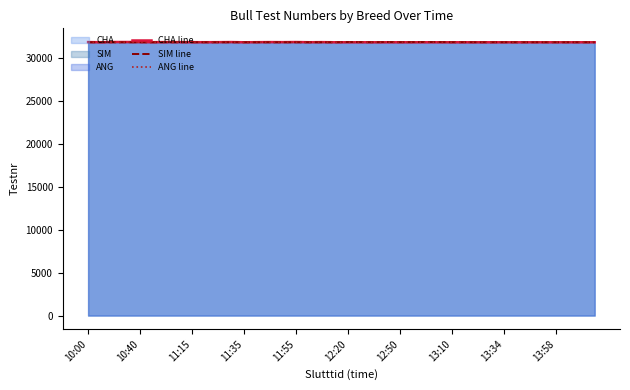

List the series in order of their peak value, lowest first.

CHA line, SIM line, ANG line